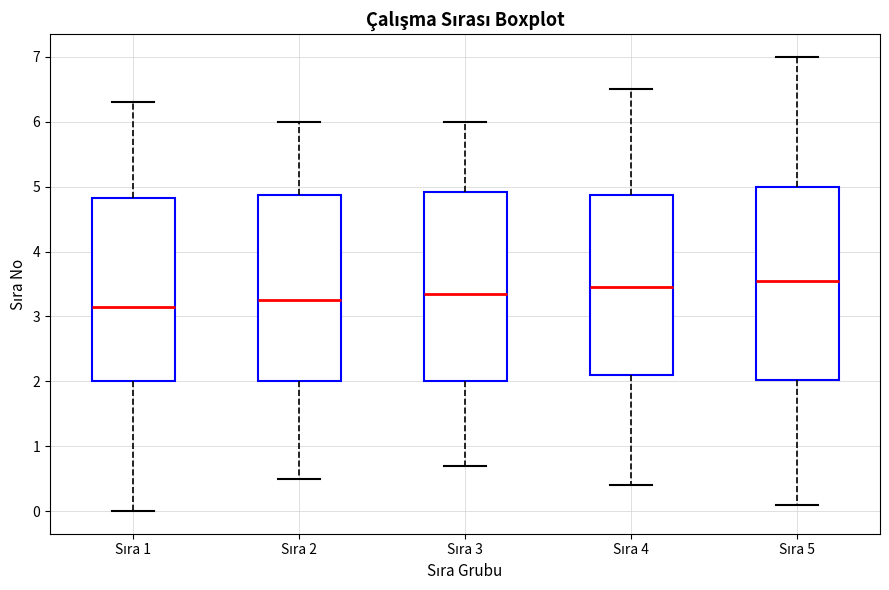

Reading left to right, read every box against the y-axis: the position of its median line, the range the box covers, and the ends of its whiskers. The values are not printed on the chart, so give them approximately, as read against the axis.

Sıra 1: median 3.2, box 2.0 to 4.8, whiskers 0.0 to 6.3
Sıra 2: median 3.3, box 2.0 to 4.9, whiskers 0.5 to 6.0
Sıra 3: median 3.4, box 2.0 to 4.9, whiskers 0.7 to 6.0
Sıra 4: median 3.5, box 2.1 to 4.9, whiskers 0.4 to 6.5
Sıra 5: median 3.6, box 2.0 to 5.0, whiskers 0.1 to 7.0